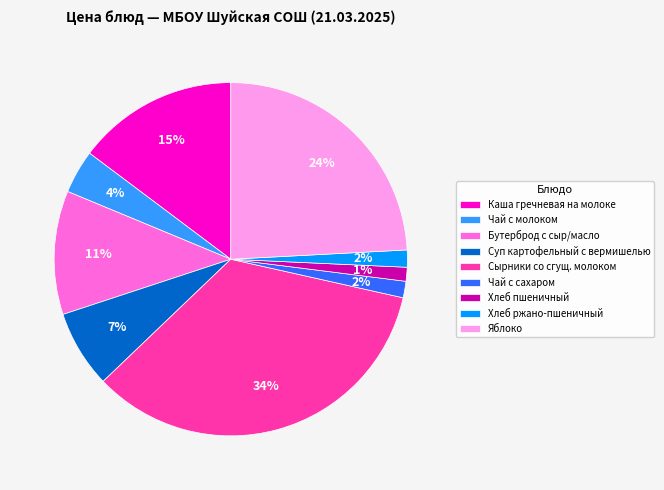

To the nearest percent, what is the combined percentage of Каша гречневая на молоке and Сырники со сгущ. молоком?

49%